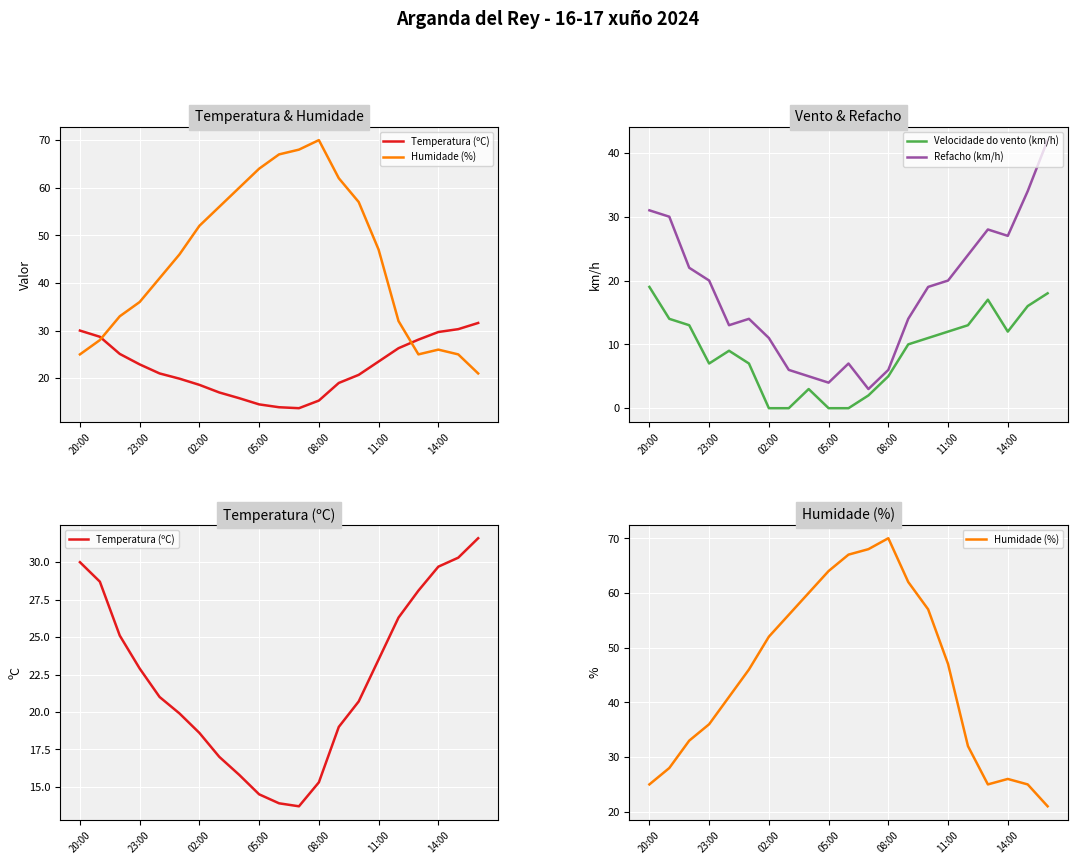

In Refacho (km/h), how many points are higher than both neighbors (excluding endpoints)?

3